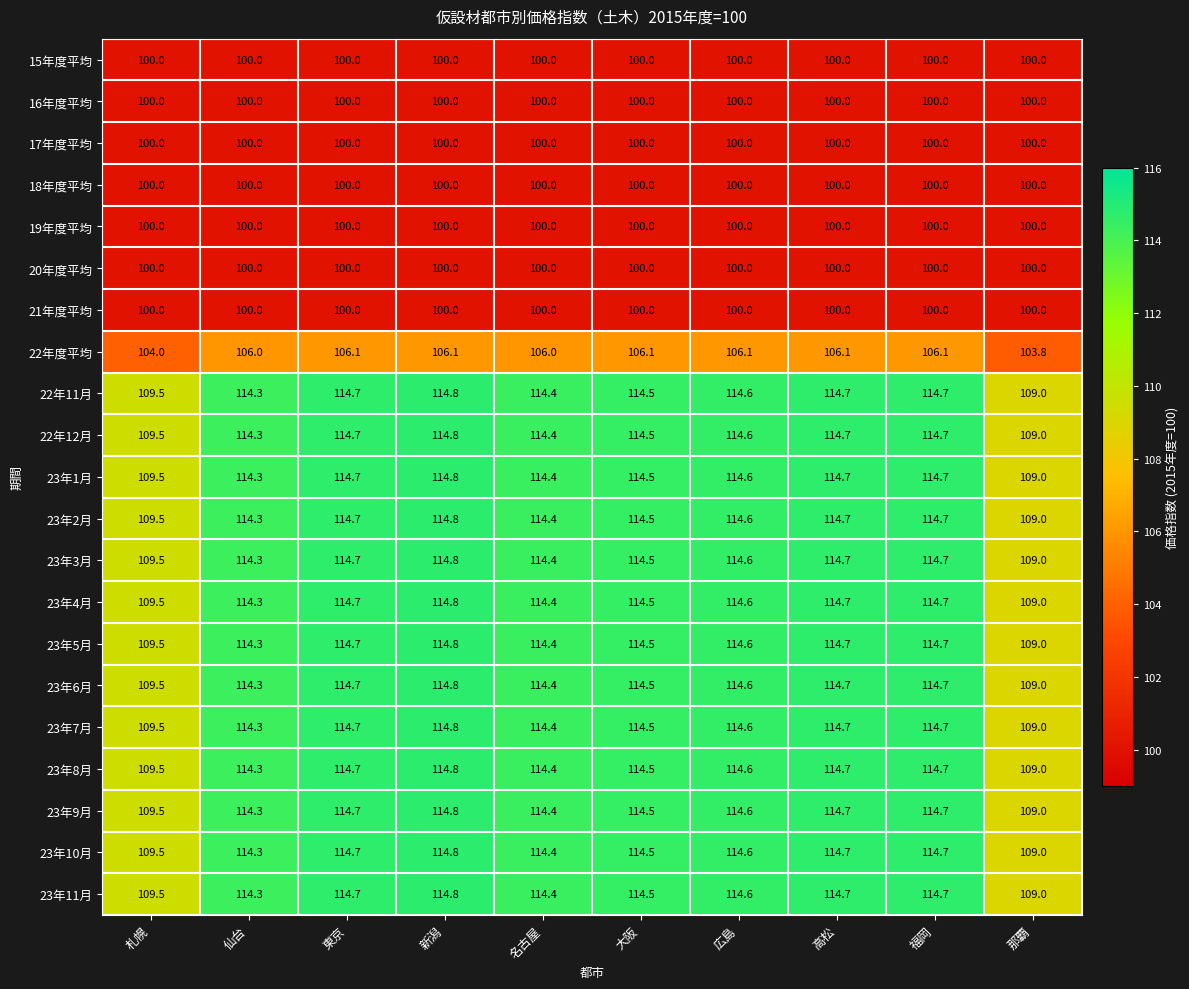

What is the sum of all 22年12月 values?

1135.2